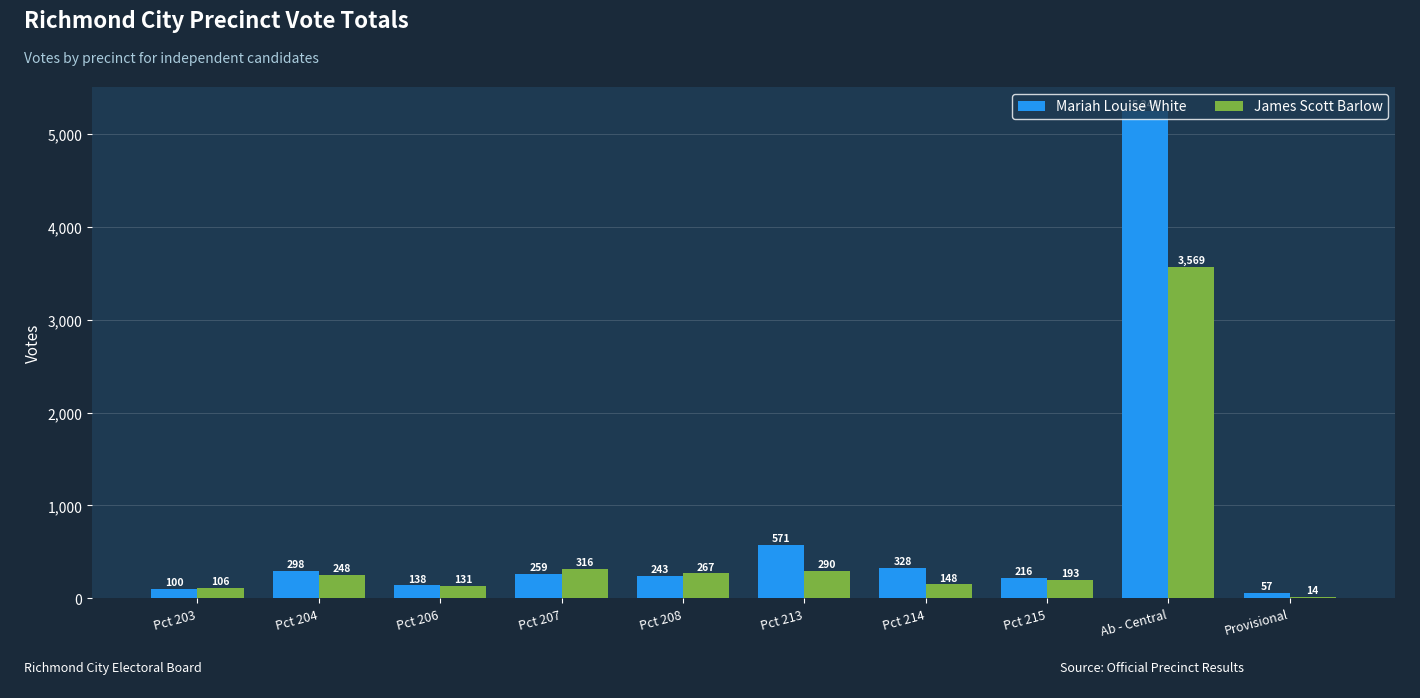

The James Scott Barlow series shows 316 at Pct 207. True or false?

True